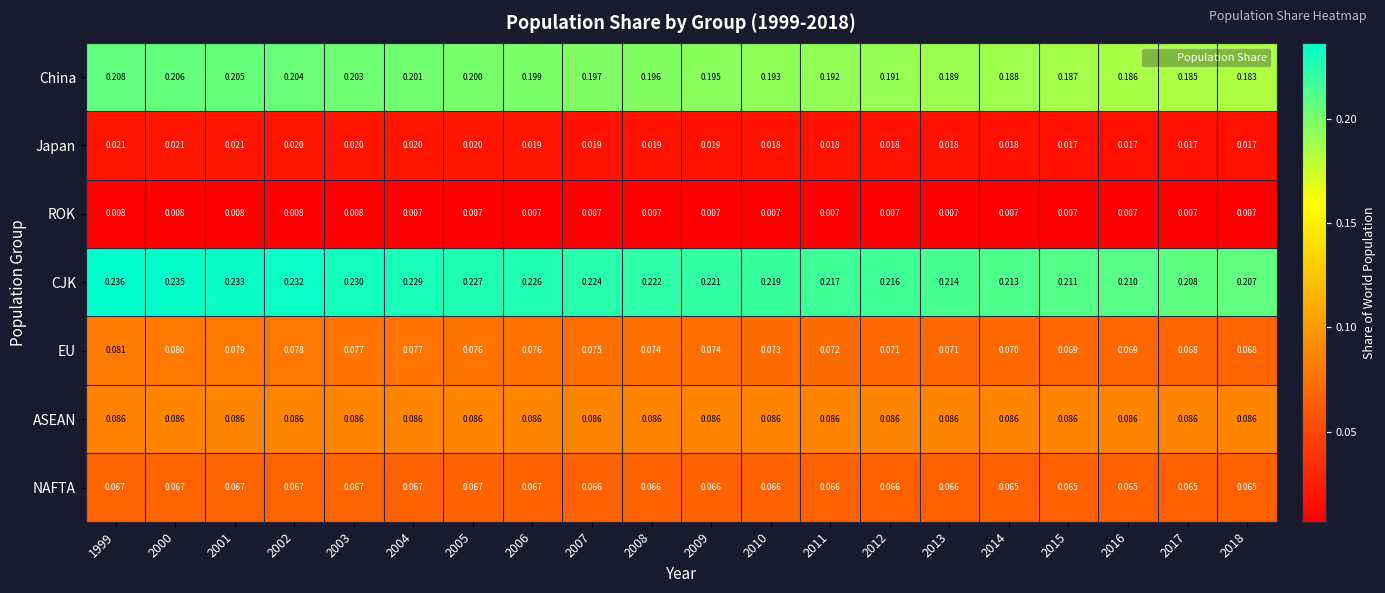

Which series has the largest range (max minus min)?

CJK